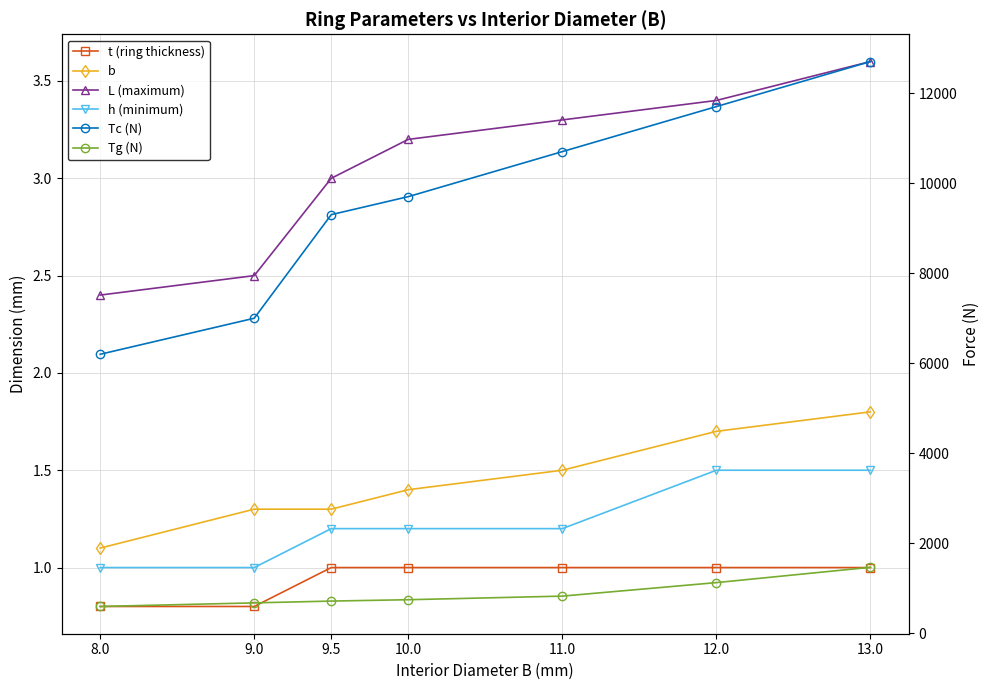

Which category has the highest value in the Tc (N) series?

13.0